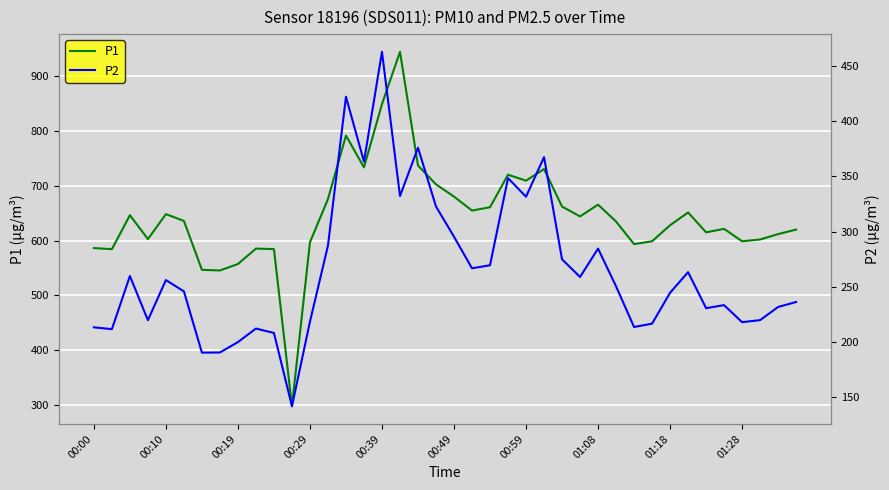

At 14, list the series in order from largest to smallest.

P1, P2